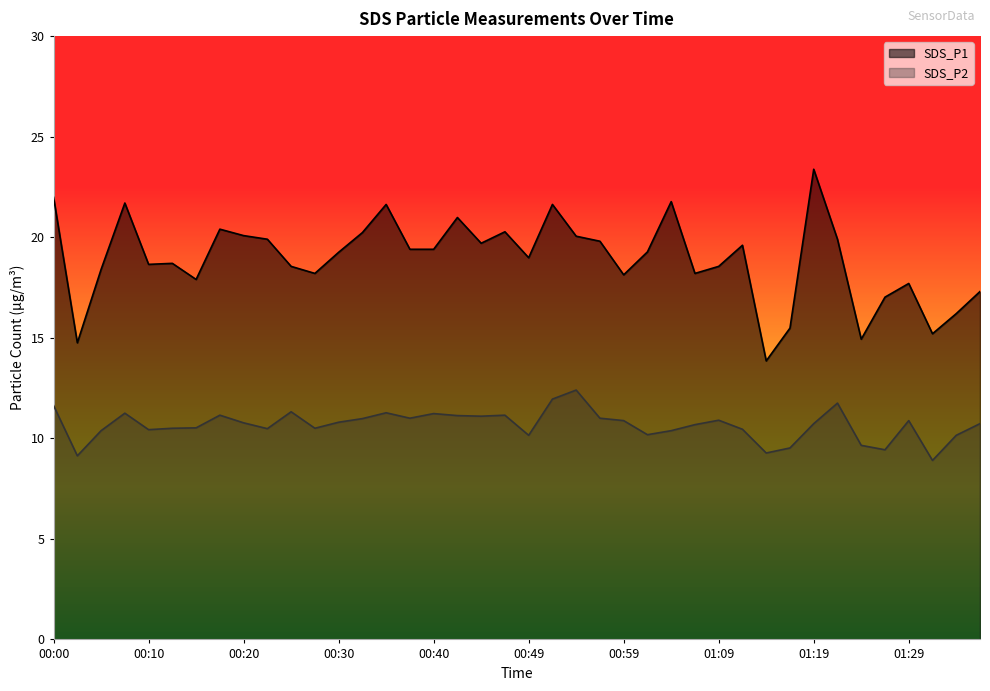

True or false: SDS_P2 and SDS_P1 cross at least once.

False